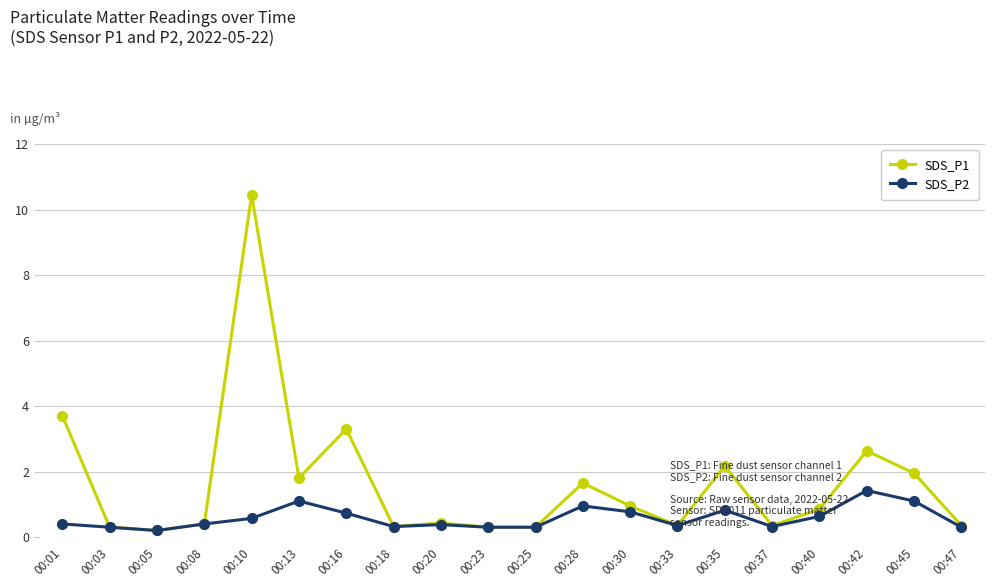

What is the value of the SDS_P1 point at the 18th from the left?

2.6